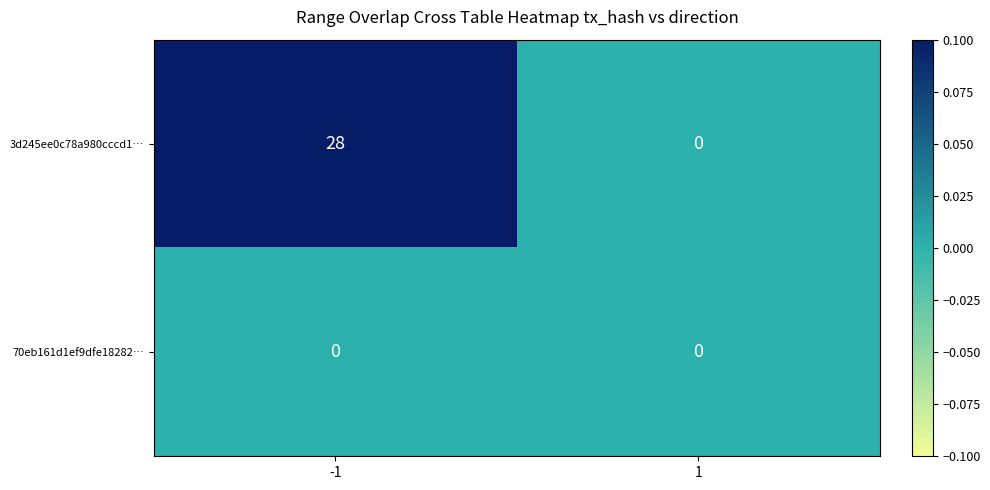

The value of 70eb161d1ef9dfe18282… at 1 is 0. True or false?

True